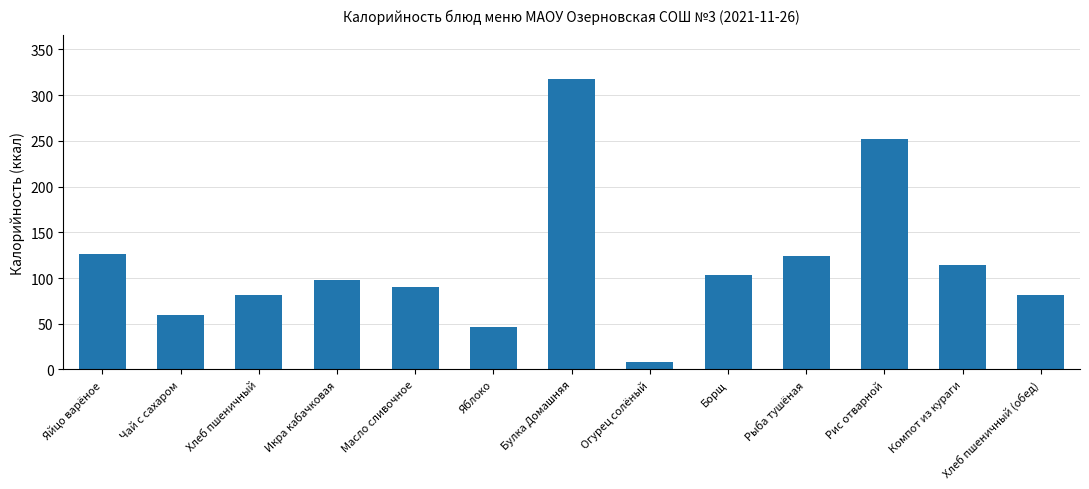

True or false: the data shows 252.0 at Рис отварной.

True